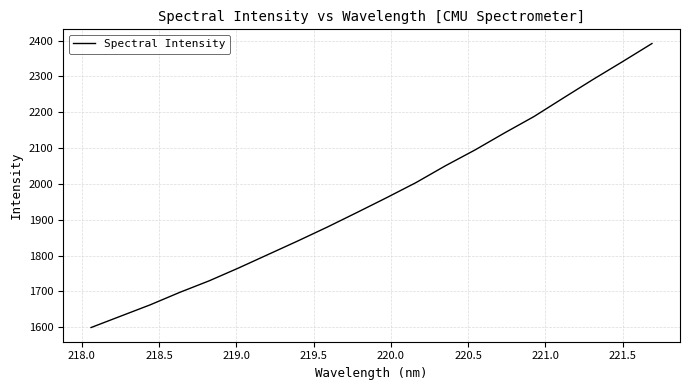

True or false: there are more than 1 points higher than both neighbors.

False